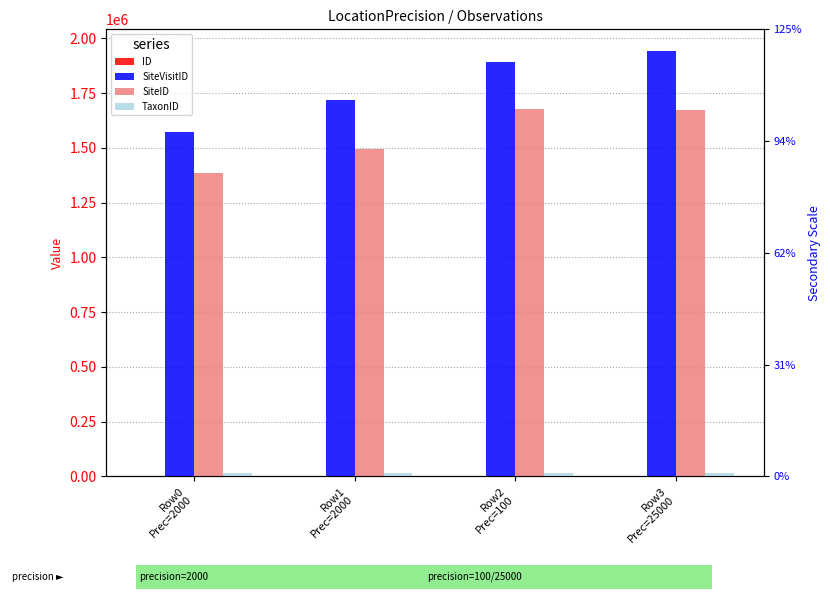

At which label is SiteVisitID closest to 1758941?

Row1
Prec=2000